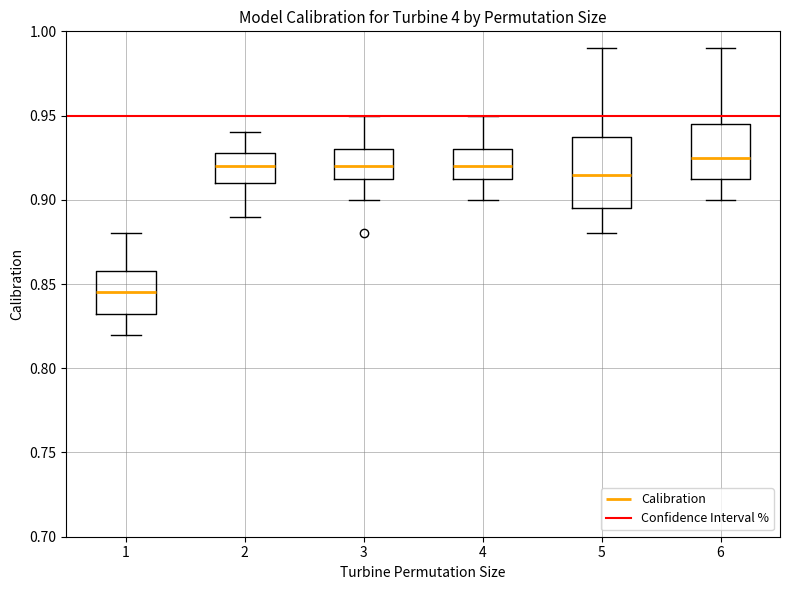

Reading left to right, read every box against the y-axis: the position of its median line, the range the box covers, and the ends of its whiskers. The values are not printed on the chart, so give them approximately, as read against the axis.

1: median 0.845, box 0.835 to 0.860, whiskers 0.820 to 0.880
2: median 0.920, box 0.910 to 0.930, whiskers 0.890 to 0.940
3: median 0.920, box 0.915 to 0.930, whiskers 0.900 to 0.950
4: median 0.920, box 0.915 to 0.930, whiskers 0.900 to 0.950
5: median 0.915, box 0.895 to 0.940, whiskers 0.880 to 0.990
6: median 0.925, box 0.915 to 0.945, whiskers 0.900 to 0.990